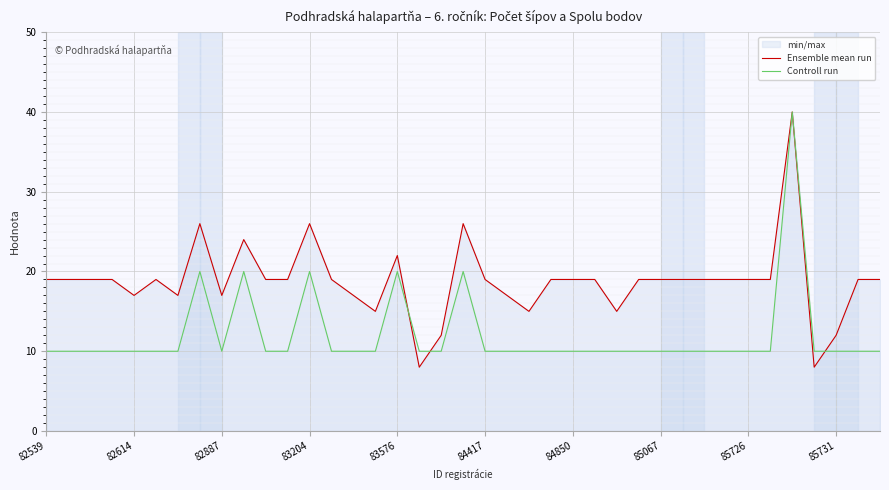

What is the difference between the highest and lowest values at 31?

9